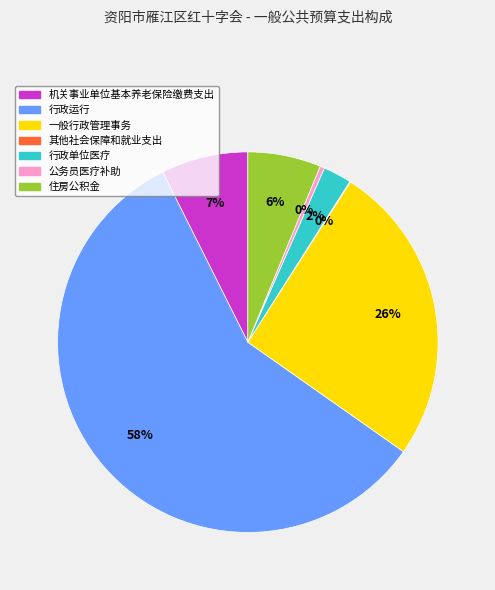

What is the ratio of the value at 一般行政管理事务 to the value at 公务员医疗补助?

66.9